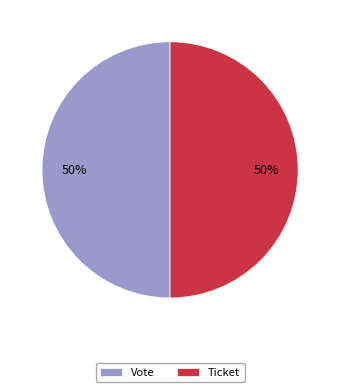

To the nearest percent, what portion does Vote represent?

50%